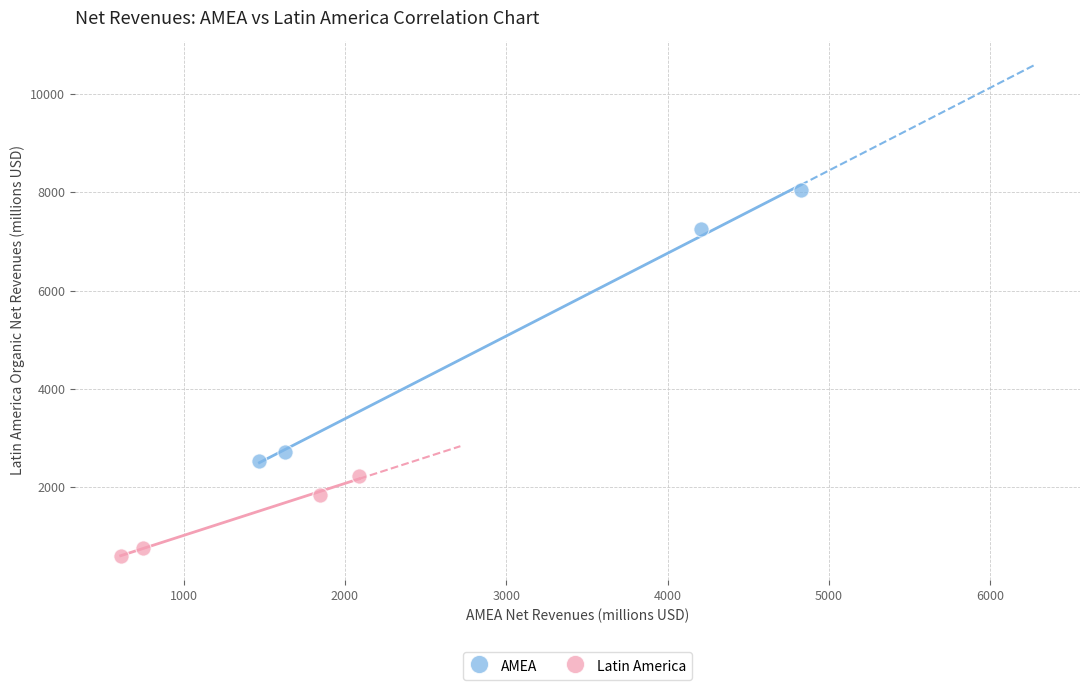

Which series has the largest Y range (max minus min)?

AMEA